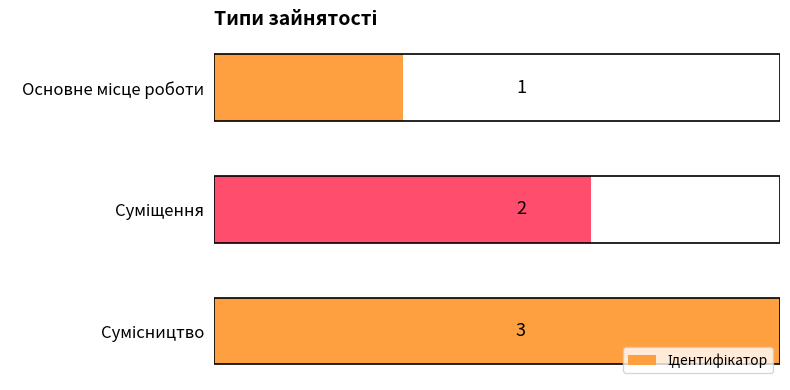

How many data points are less than 2?

1